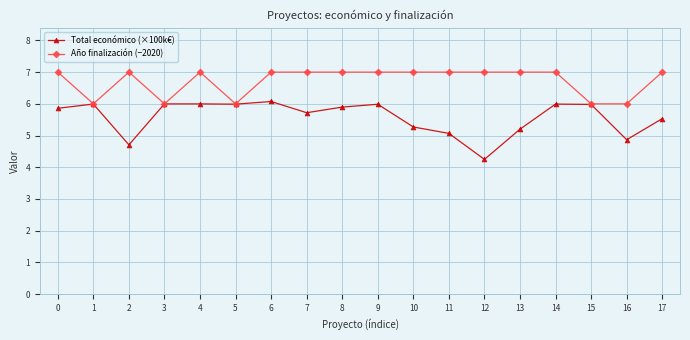

The value of Año finalización (−2020) at 2 is 11.3. True or false?

False